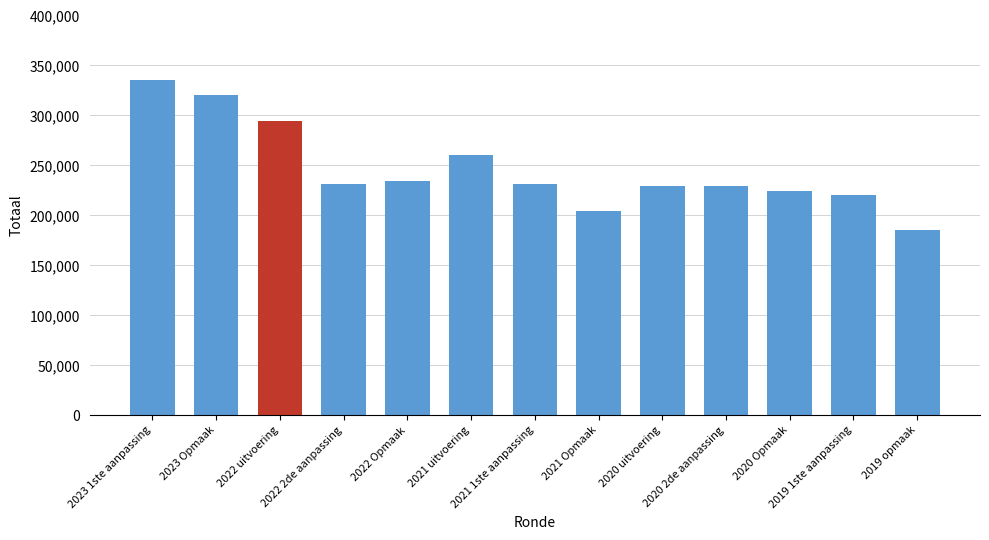

What is the value of the 5th bar from the left?

234723